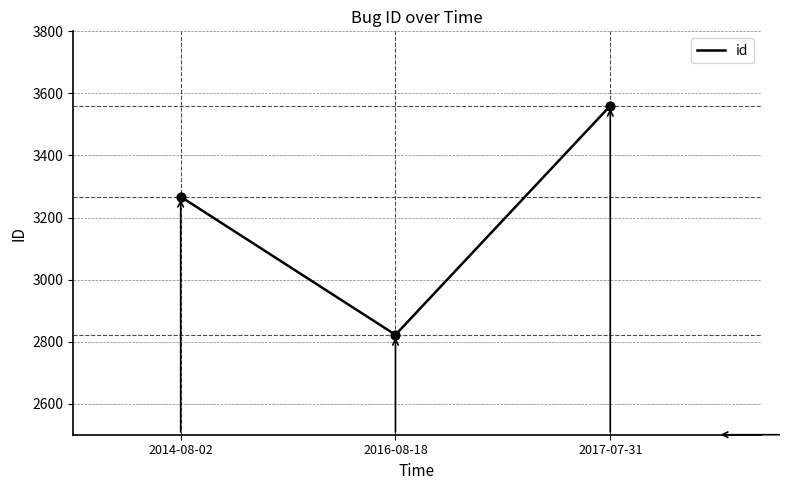

Approximately how many times larger is the value at 2014-08-02 compared to 2016-08-18?

1.2